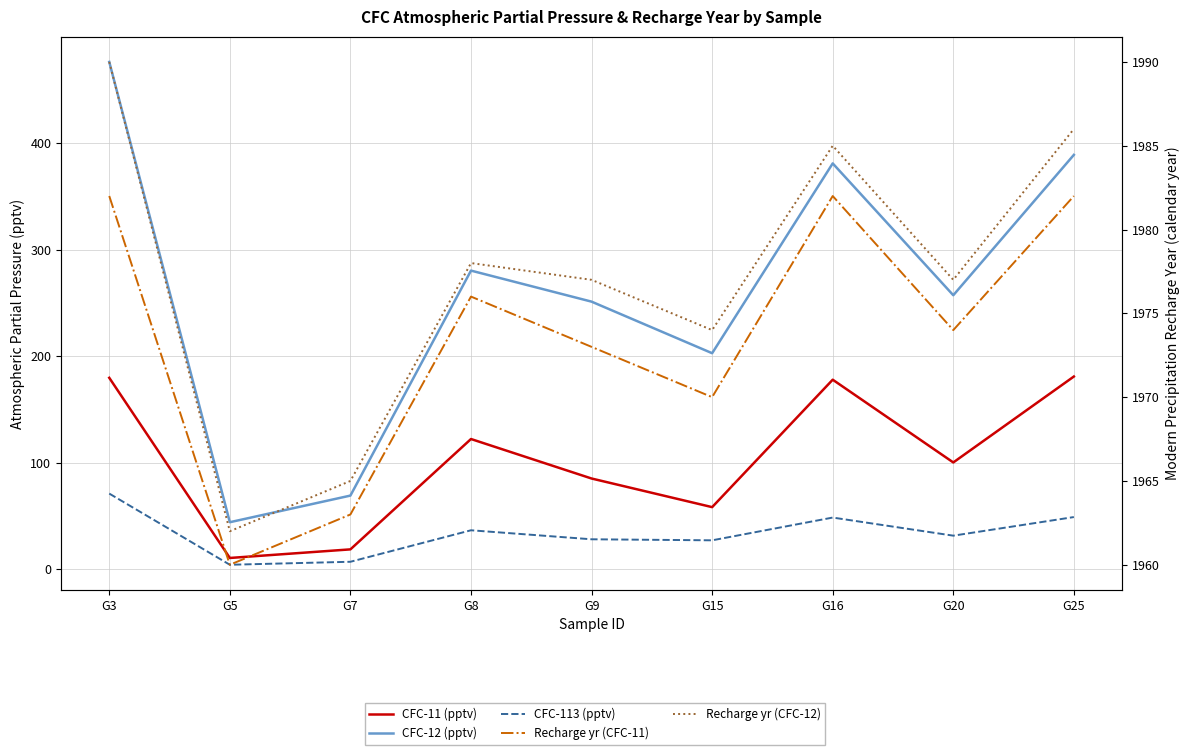

What is the value of the CFC-12 (pptv) point at the 2nd from the left?

44.0